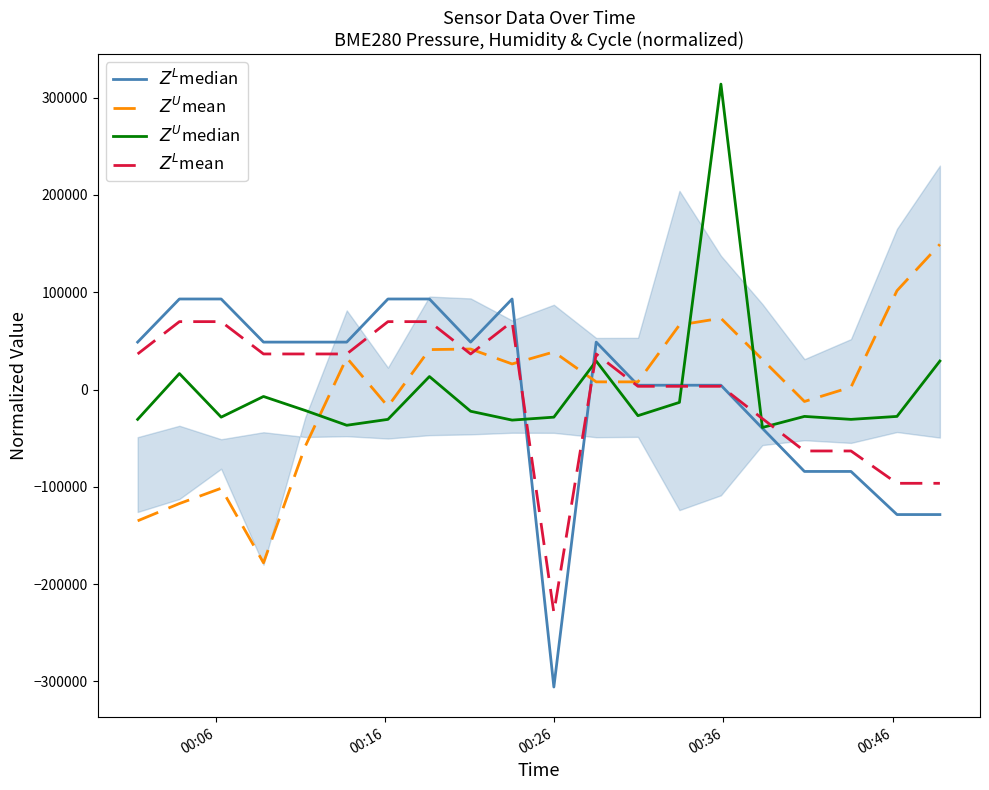

How many negative values does the $Z^U$median series have?

15